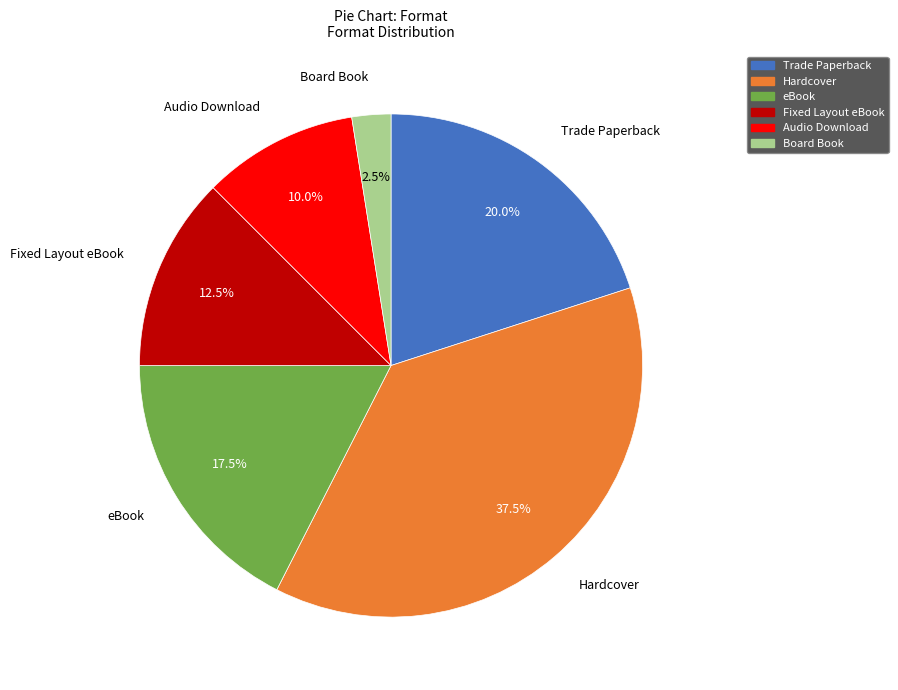

What percentage is NOT represented by Hardcover?

62.5%